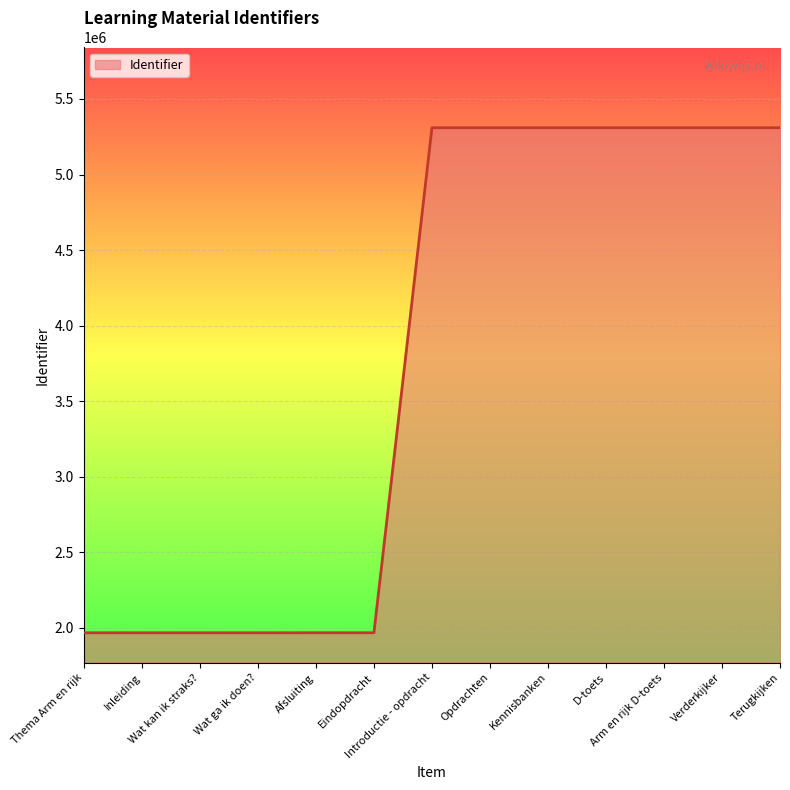

What is the greatest value displayed?

5309532